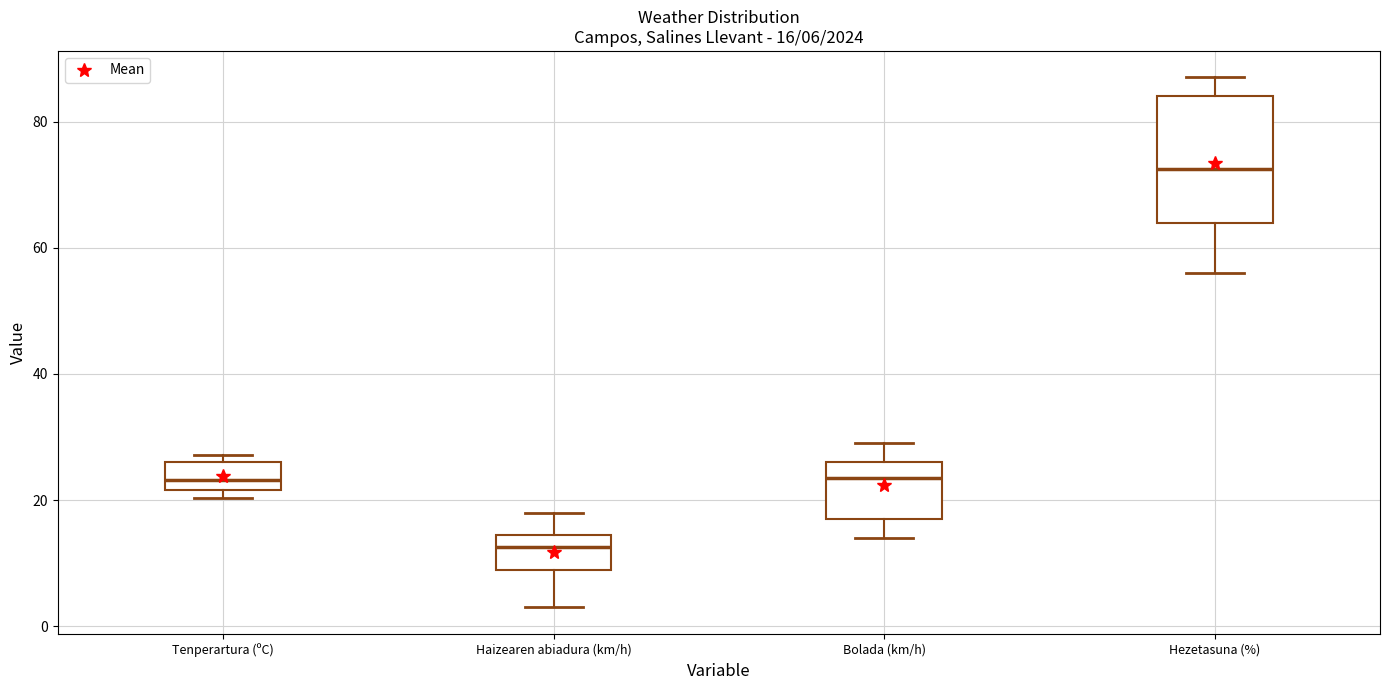

Which box's median line is the highest?

Hezetasuna (%)